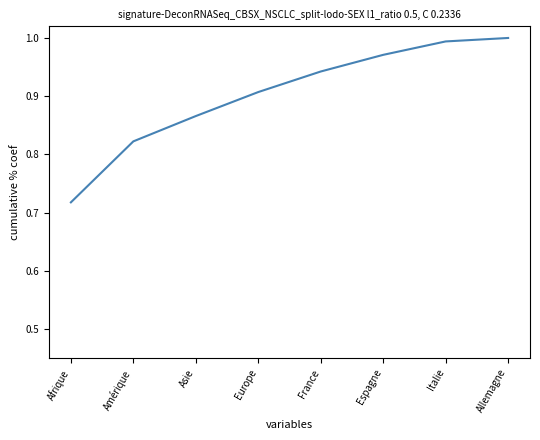

List the labels in order of value, largest first.

Allemagne, Italie, Espagne, France, Europe, Asie, Amérique, Afrique